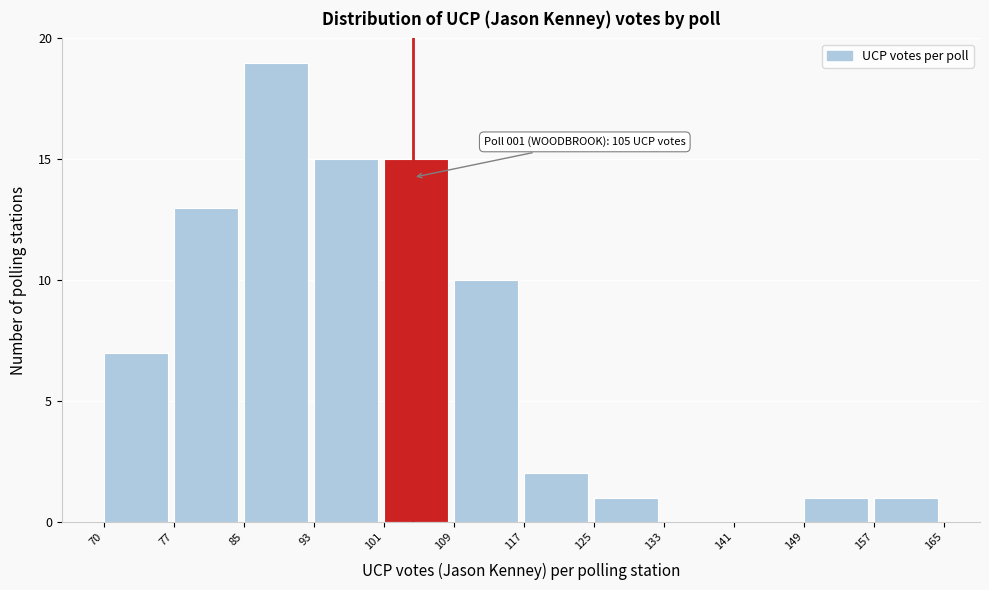

Which range on the x-axis has the tallest bar?

85 to 93